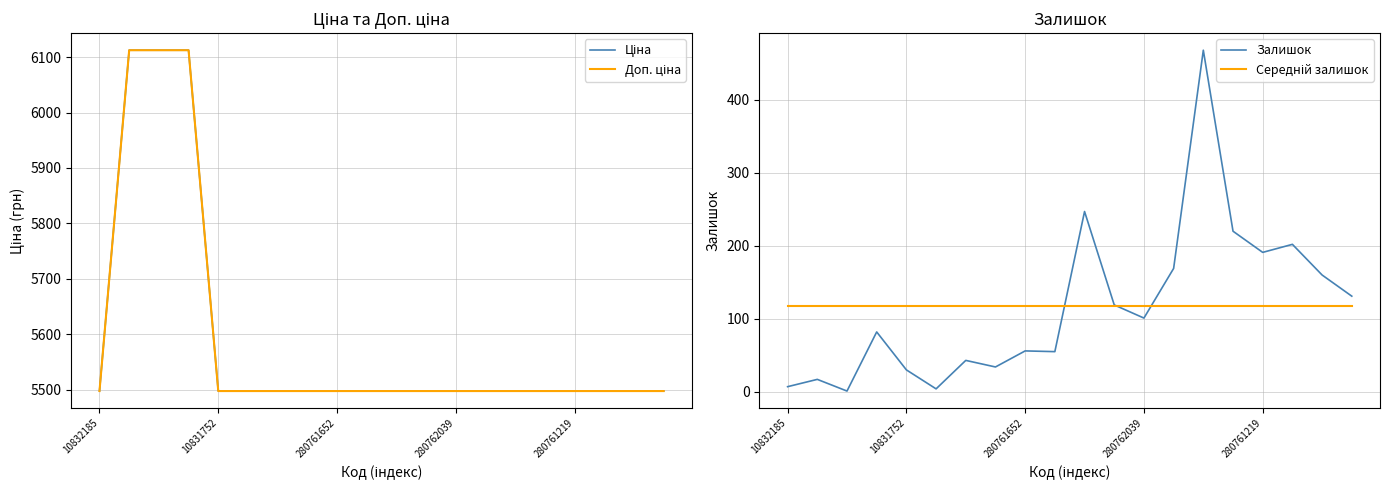

What position from the left is 19?

20